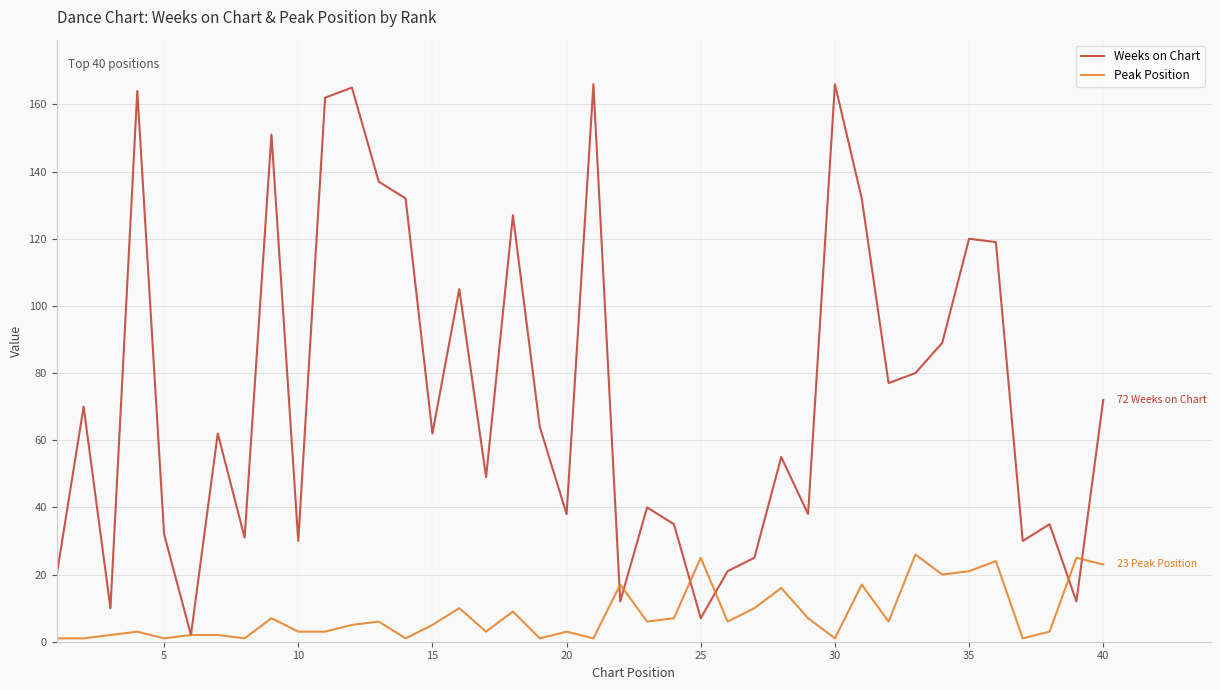

What is the greatest value displayed?

166